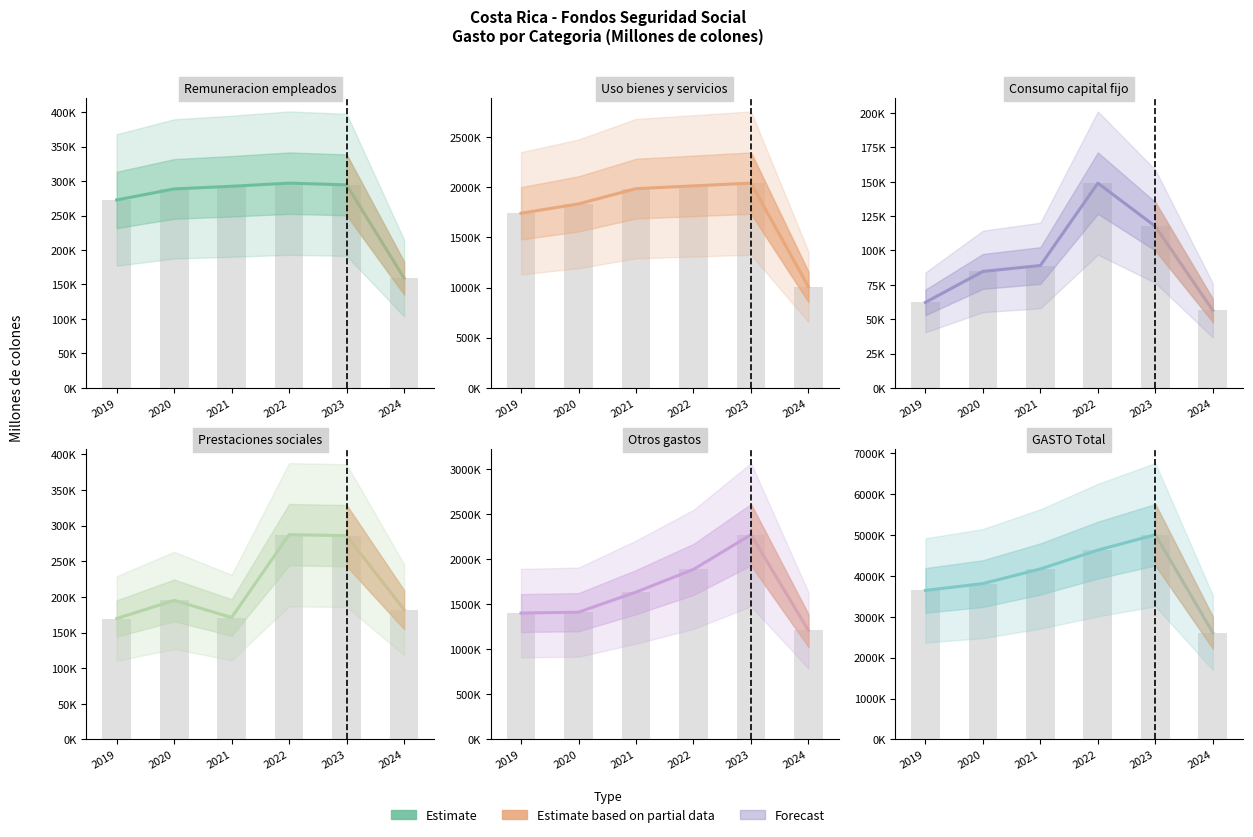

How many data points does each series have?

6